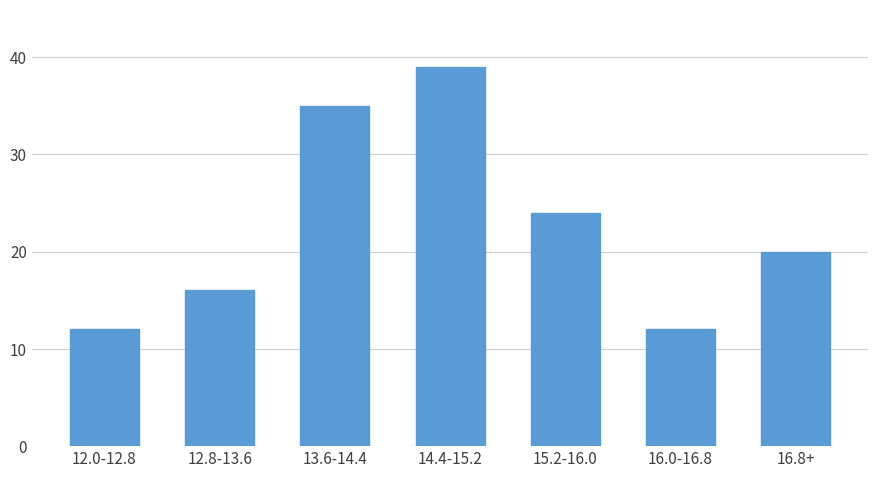

Reading left to right, extract all data points from this chart.

12.0-12.8=12	12.8-13.6=16	13.6-14.4=35	14.4-15.2=39	15.2-16.0=24	16.0-16.8=12	16.8+=20